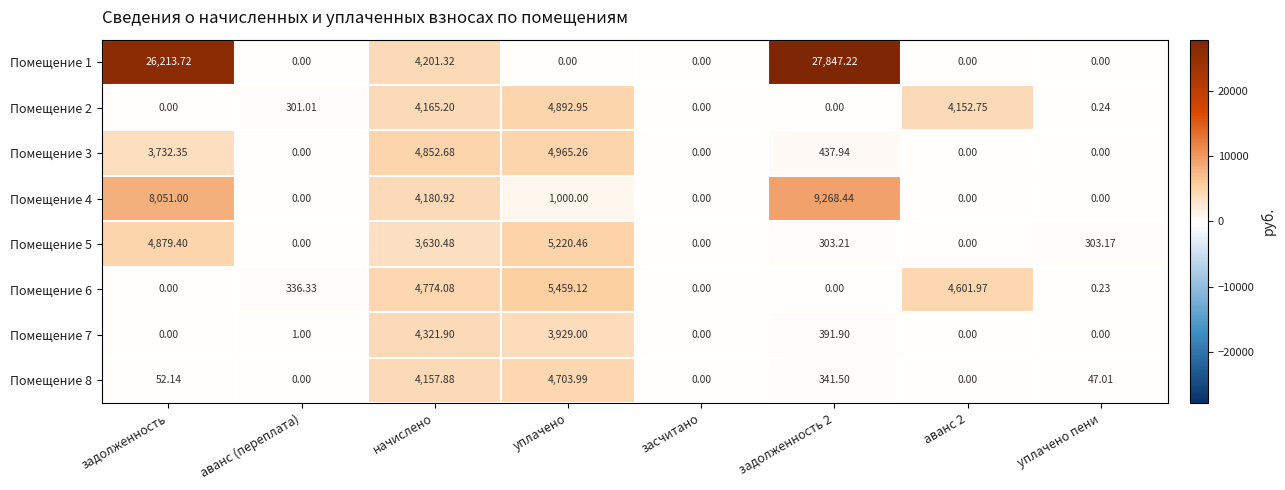

Between аванс (переплата) and начислено, which series saw the biggest shift?

Помещение 3